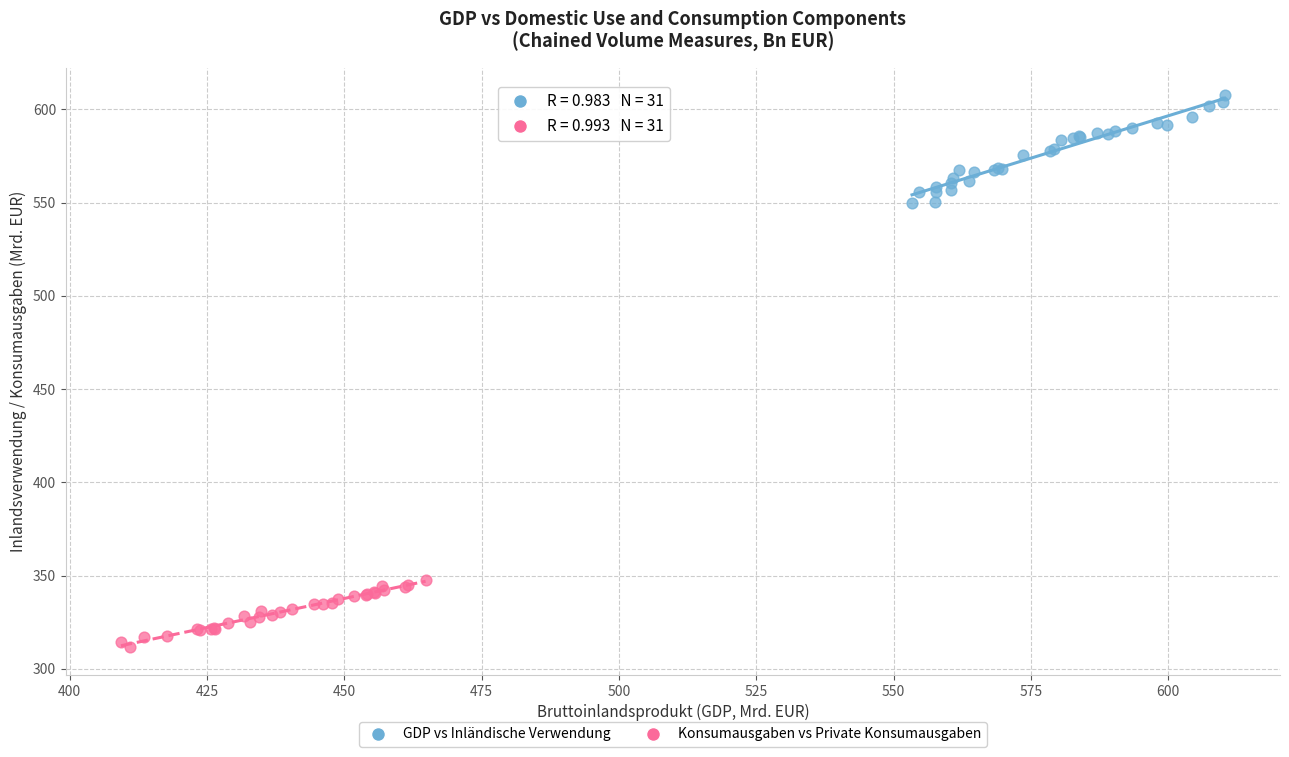

Which series contains the highest Y value?

GDP vs Inländische Verwendung